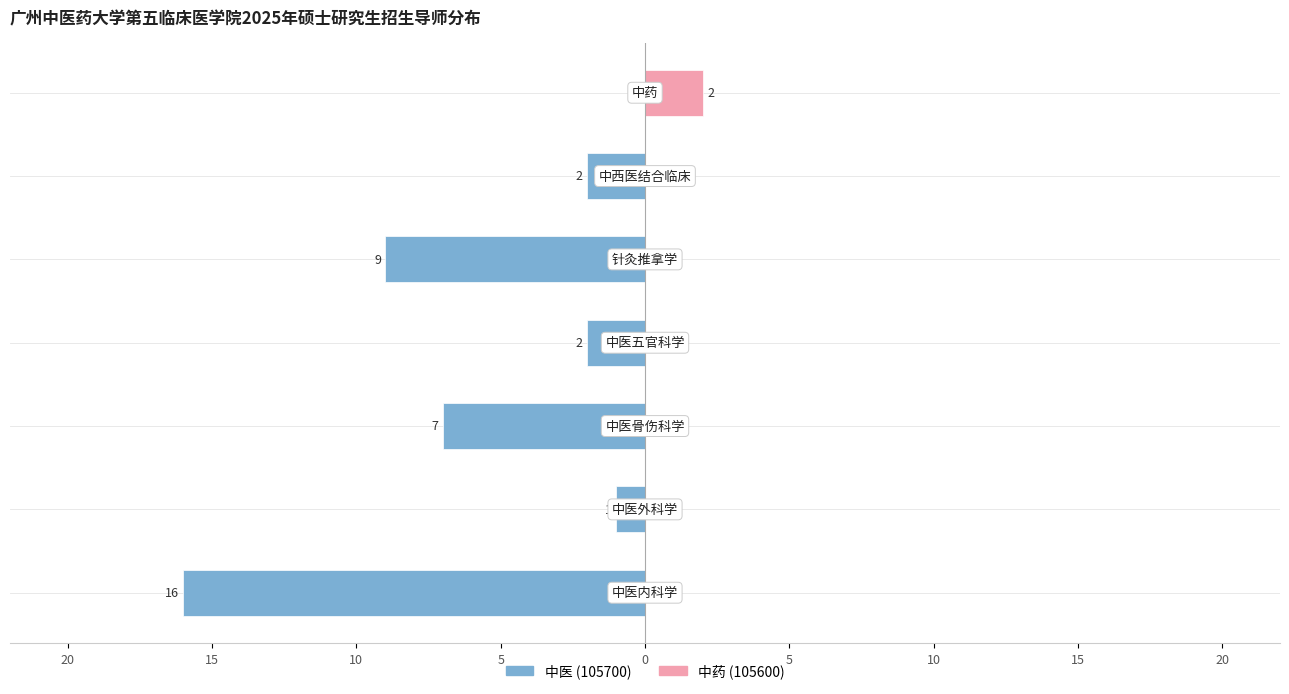

Which series has the widest spread of values?

中医 (105700)